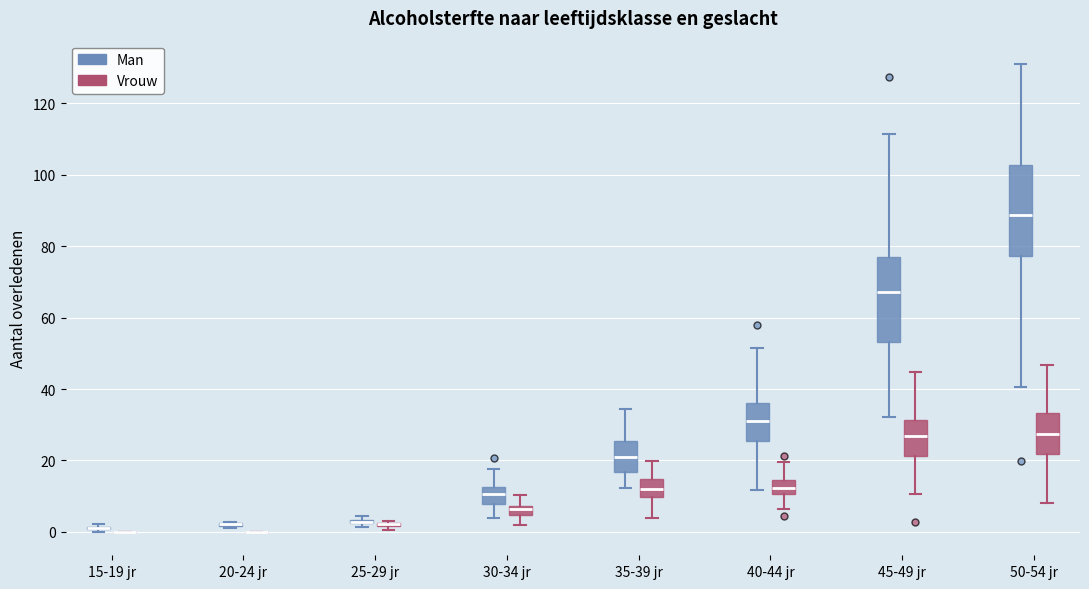

Where does the lower whisker of the box for 35-39 jr (Vrouw) end on the y-axis? The values are not printed on the chart, so give them approximately, as read against the axis.

4